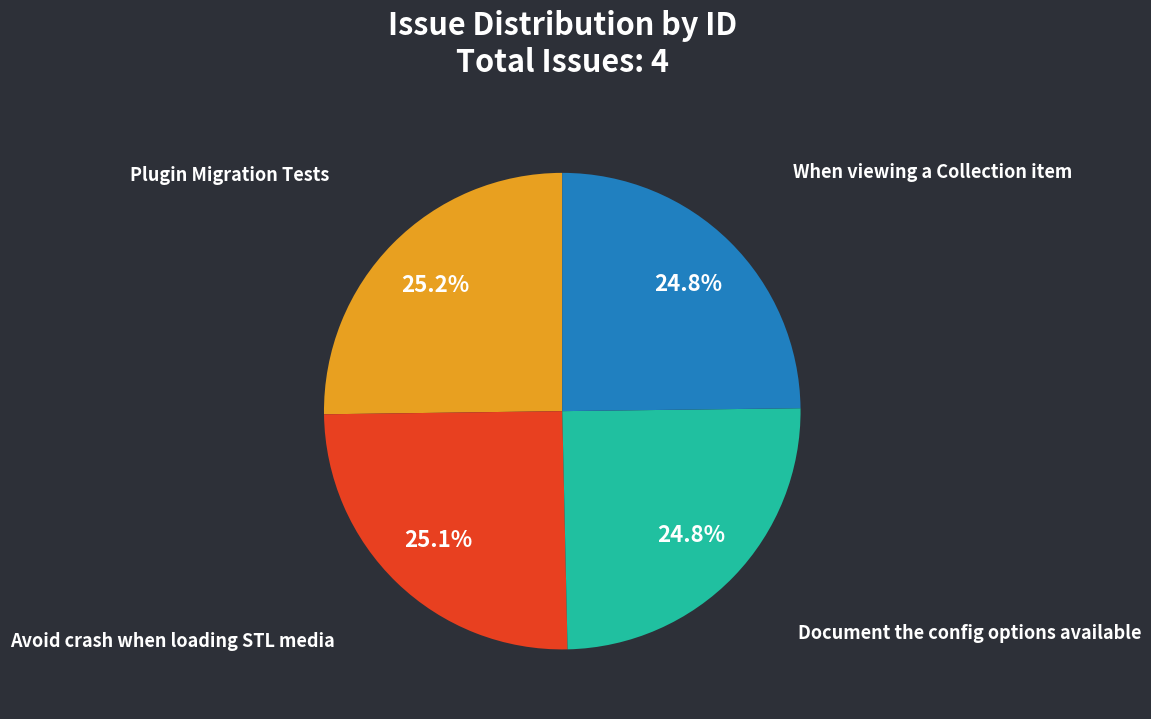

To the nearest percent, what percentage of the pie is Document the config options available?

25%